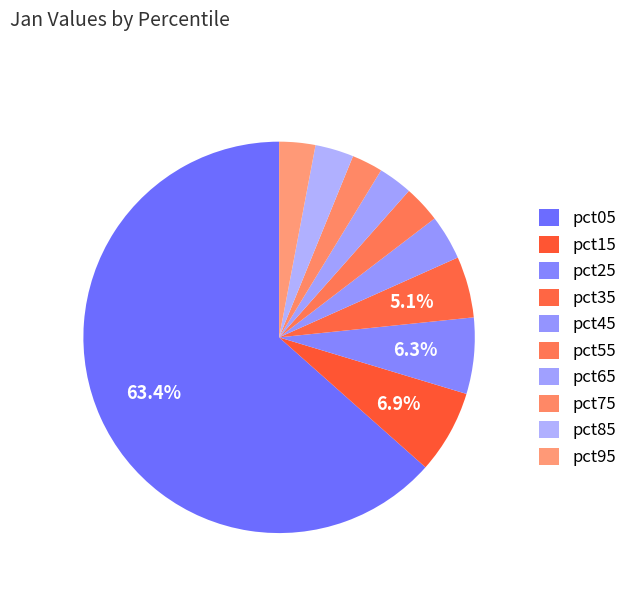

True or false: pct65 accounts for 3% of the total.

True